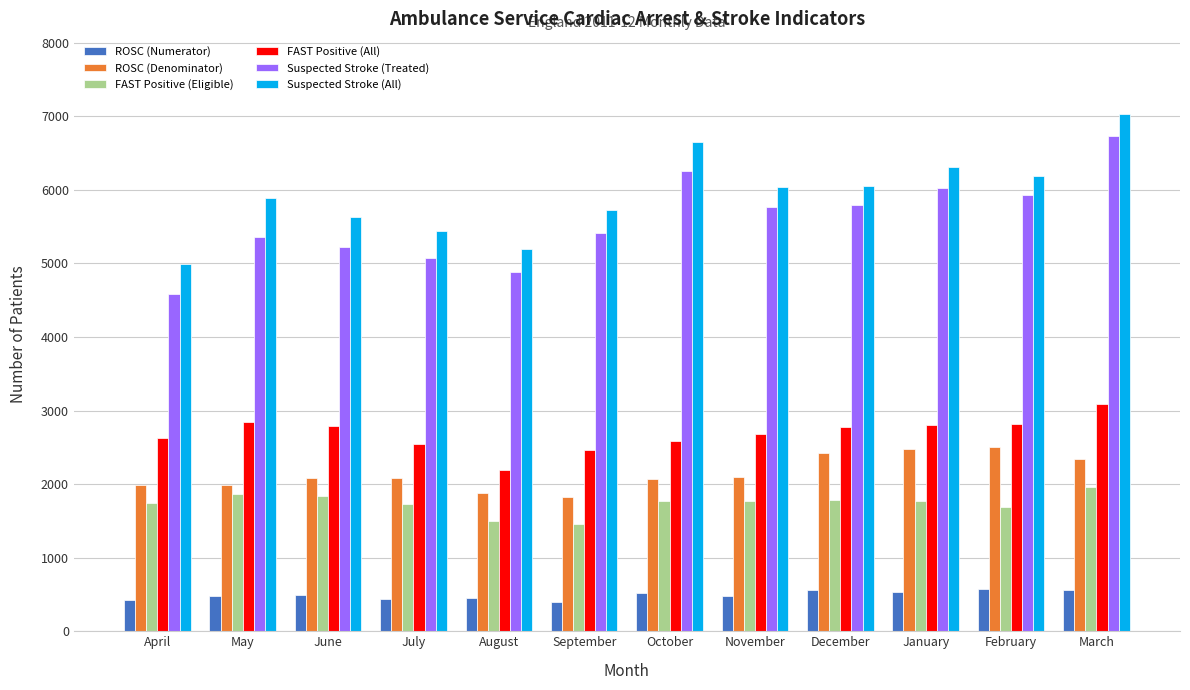

Which series has the largest total across all categories?

Suspected Stroke (All)